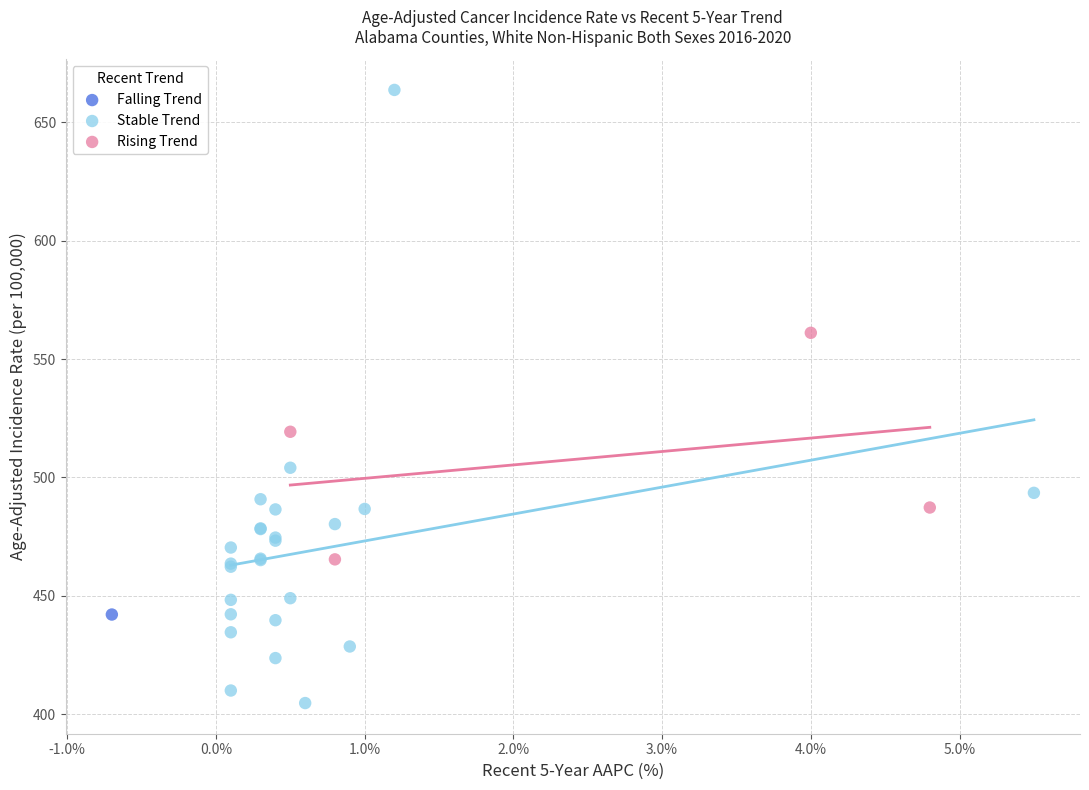

What are all the series names shown in the legend?

Falling Trend, Stable Trend, Rising Trend